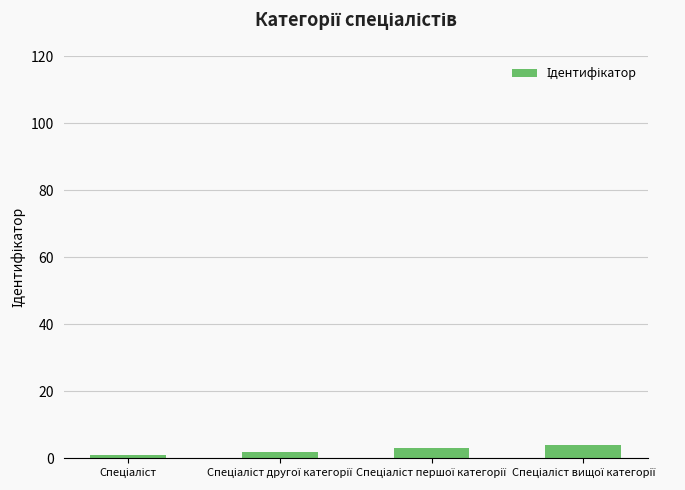

What is the maximum value shown in the chart?

4